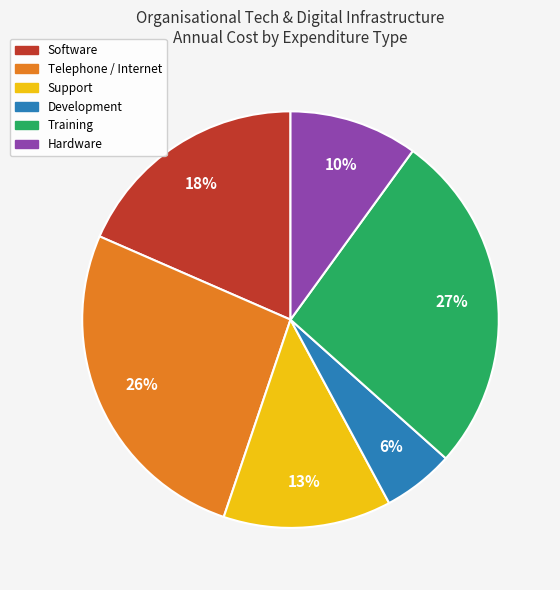

Is there any slice that represents more than half of the pie?

No